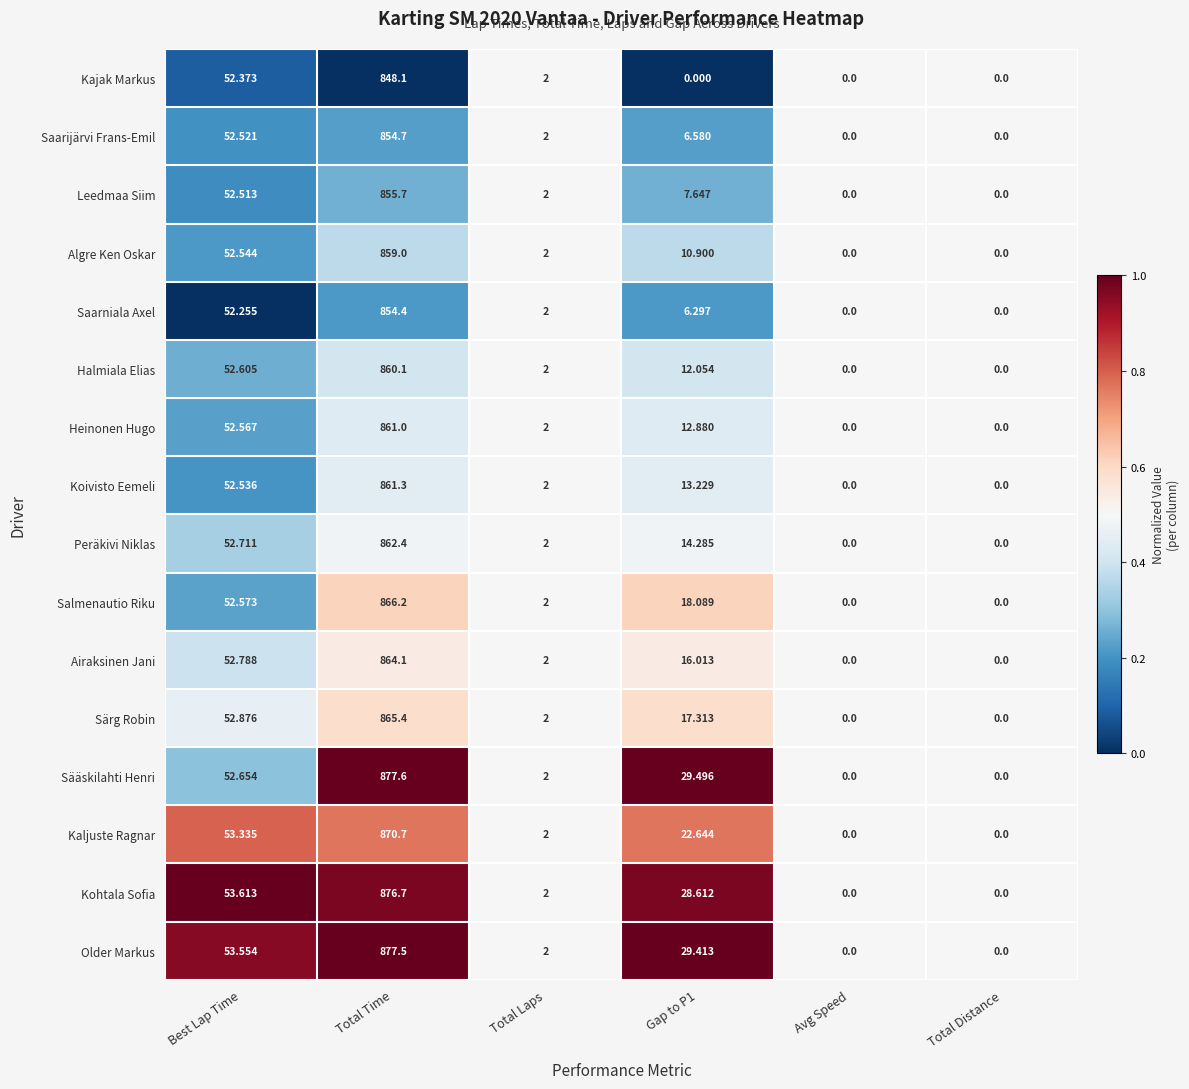

At which category is the sum across all series the highest?

Total Time